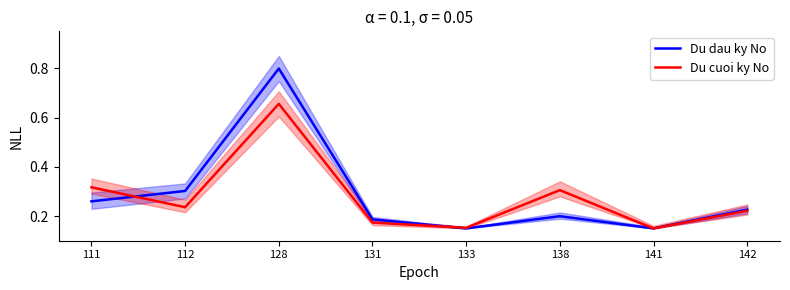

Is it true that Du dau ky No equals 0.5 at 112?

False